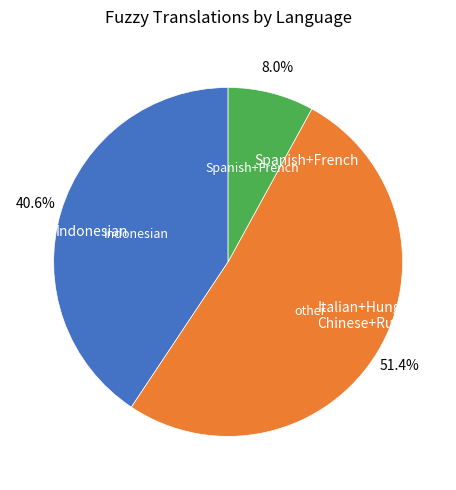

To the nearest percent, what is the difference between the largest and smallest slice percentages?

43%